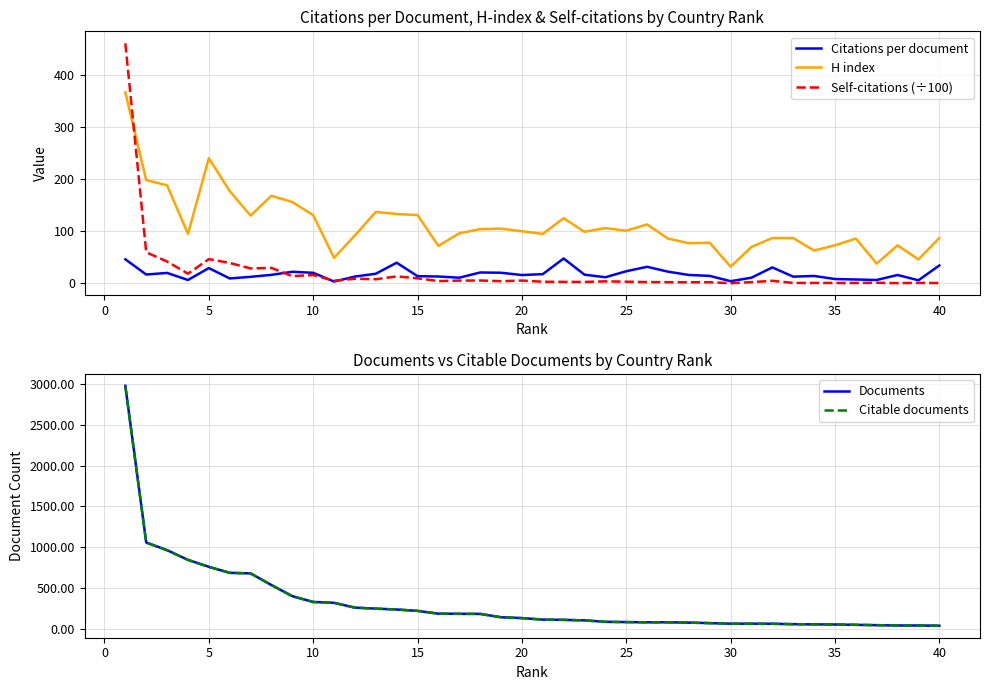

How many intersections are there between H index and Documents?

7